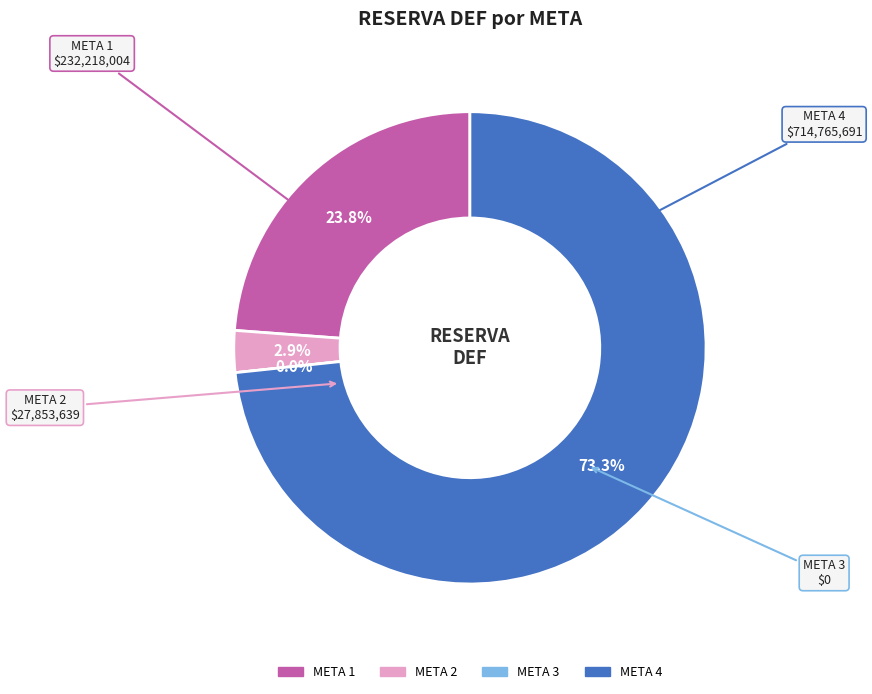

Does META 4 represent more than half of the total?

Yes